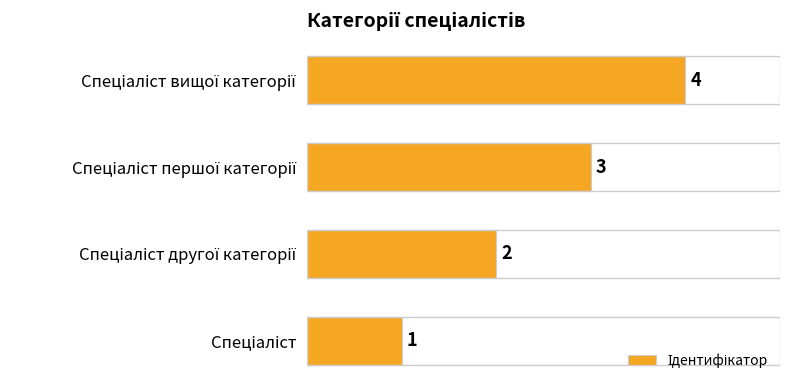

What is the smallest value displayed?

1